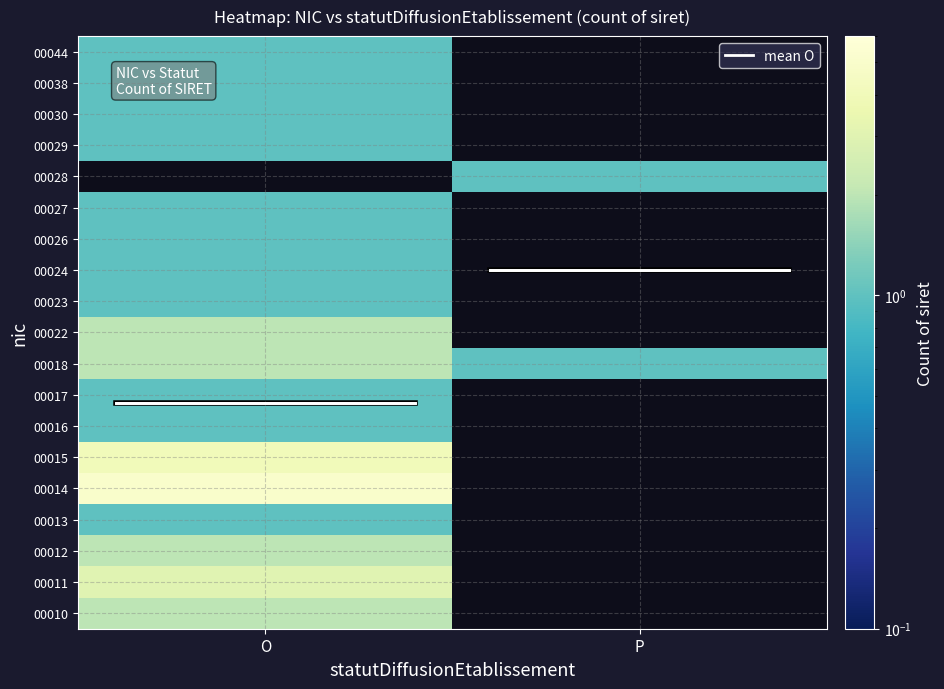

What is the maximum value shown in the chart?

7.2